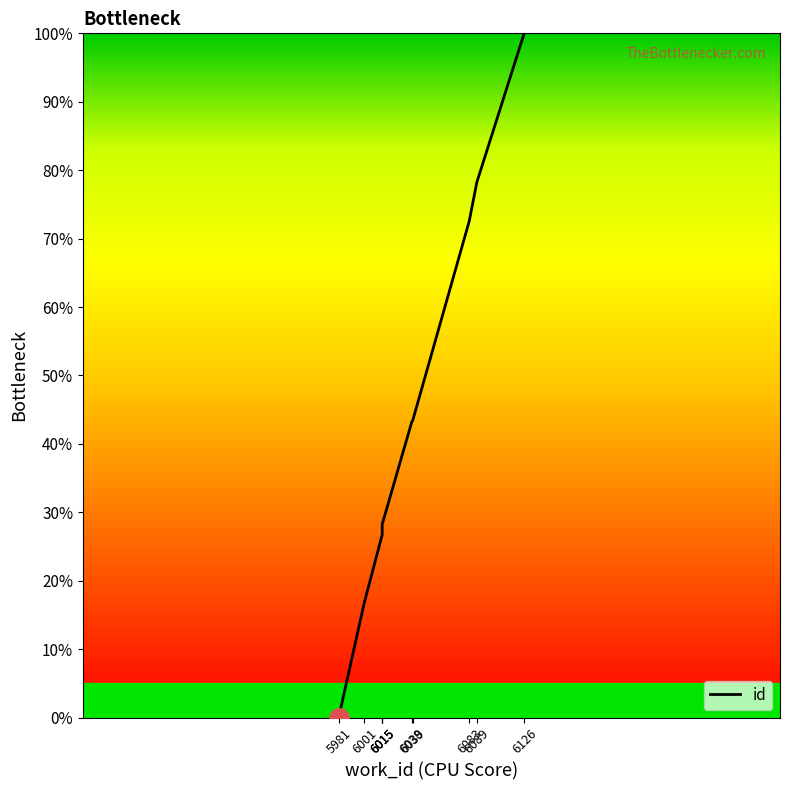

Which label corresponds to the smallest value in the chart?

5981